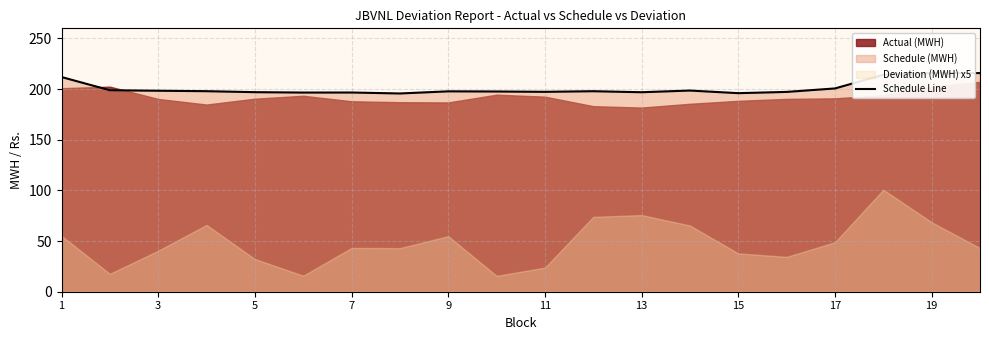

What is the maximum value shown in the chart?

215.9